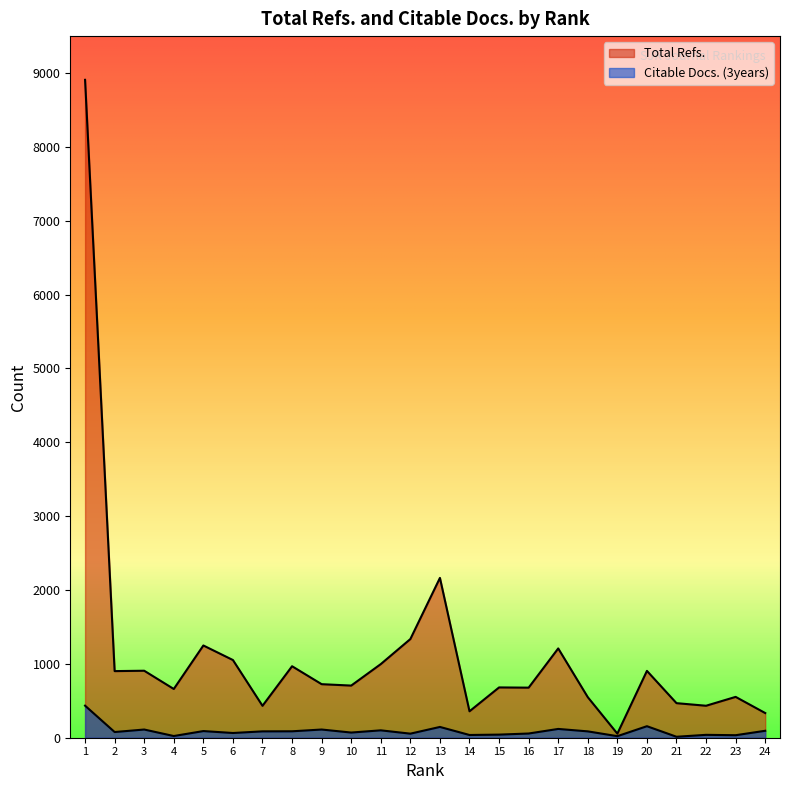

Count the number of categories in the chart.

24